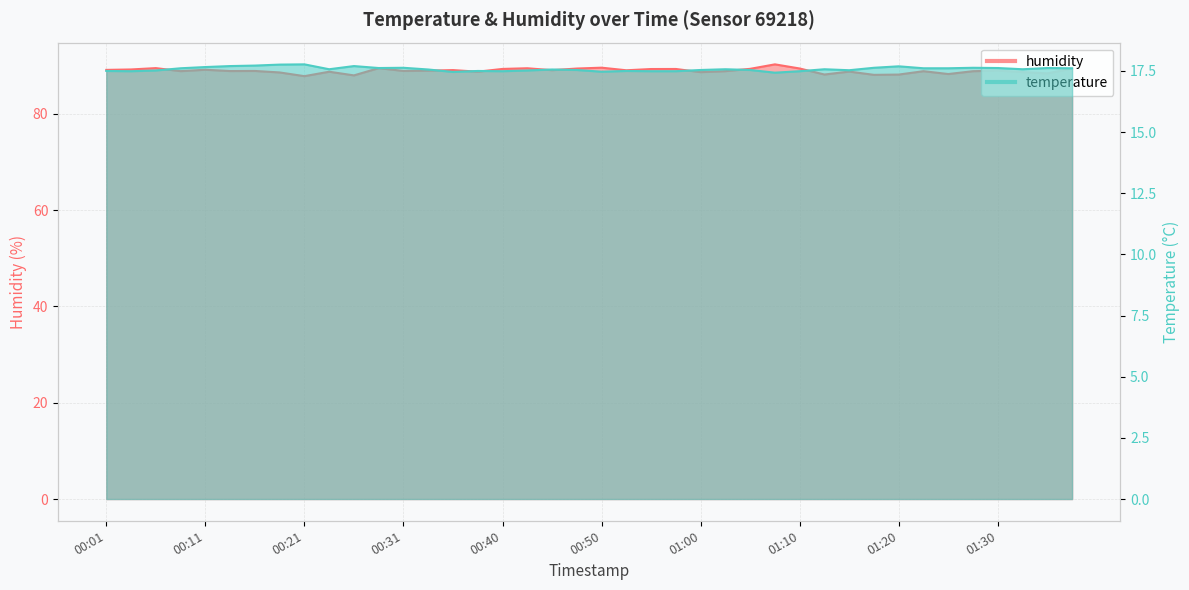

What are all the series names shown in the legend?

temperature, humidity